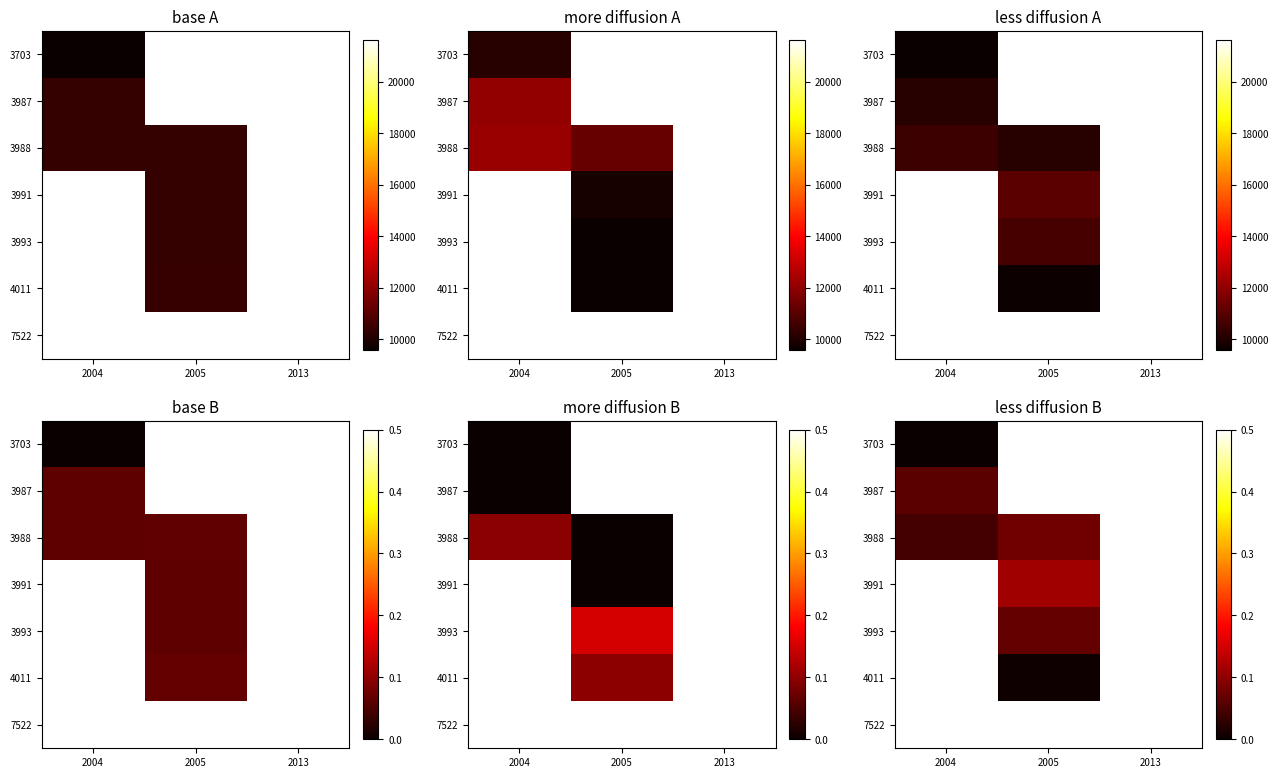

Between 2013 and 2005, which is larger?

2005